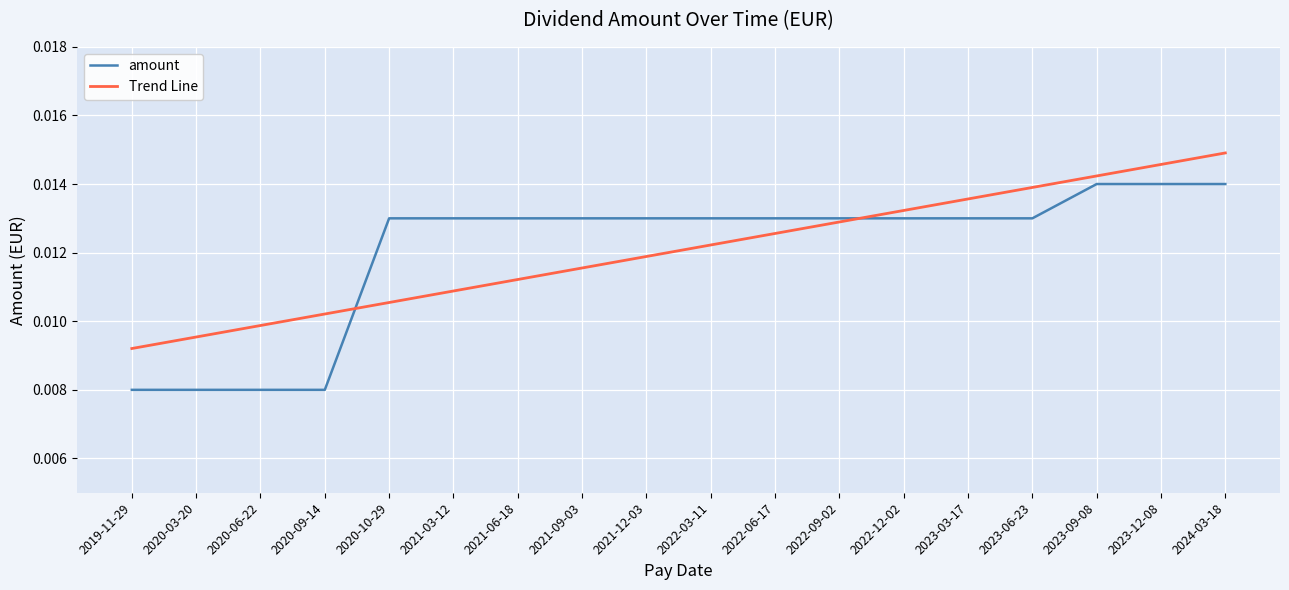

At 2024-03-18, list the series in order from smallest to largest.

amount, Trend Line